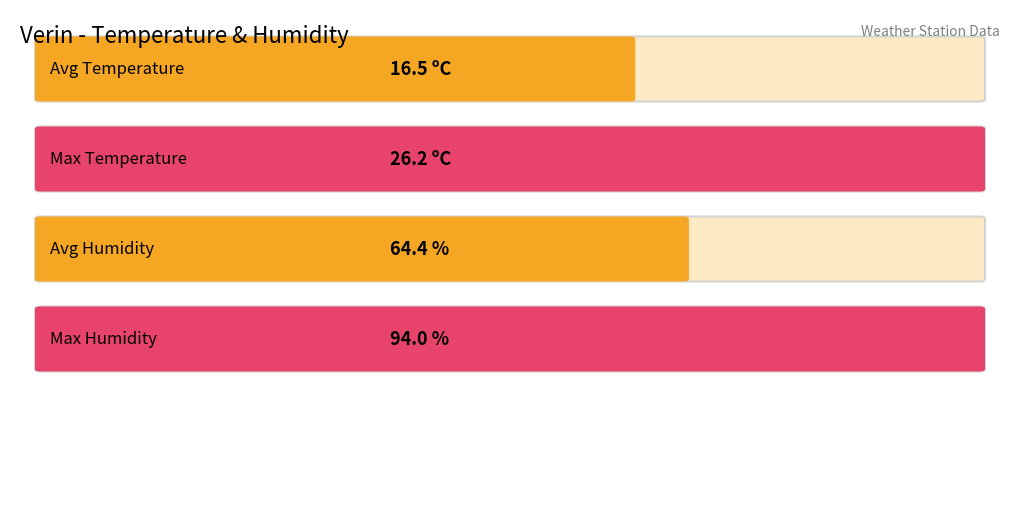

Does the chart contain any negative values?

No